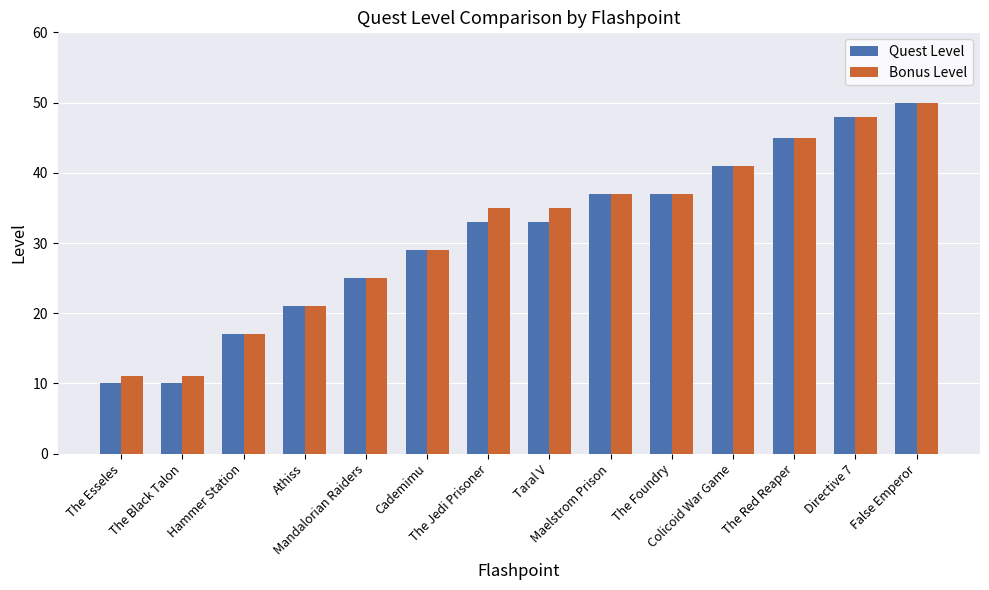

How many bars are there in each group?

2